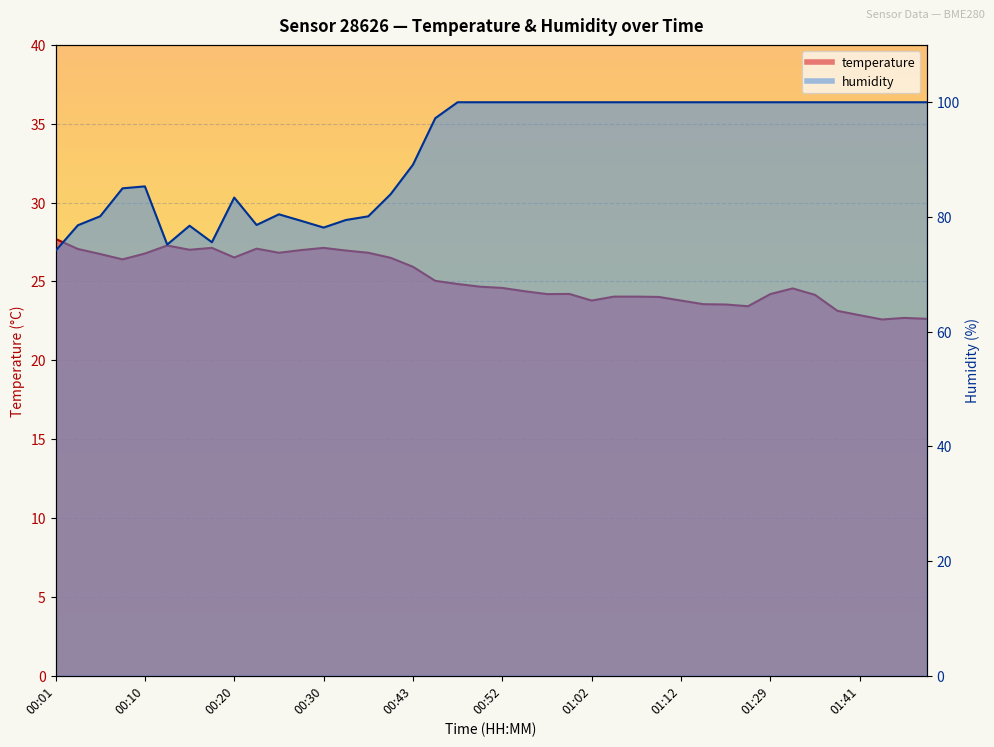

In temperature, how many points are higher than both neighbors (excluding endpoints)?

7